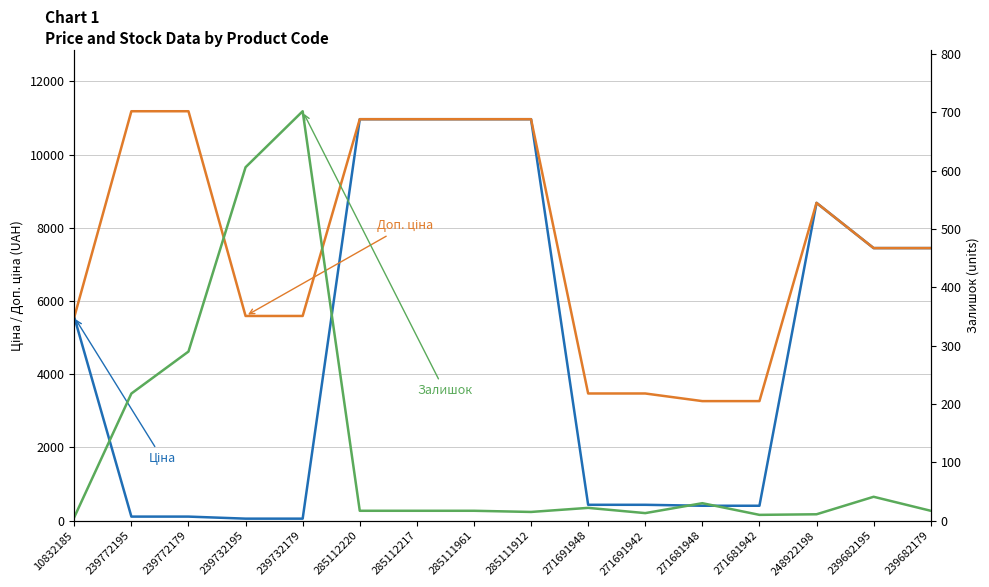

What is the average value of the Ціна series?

4687.9